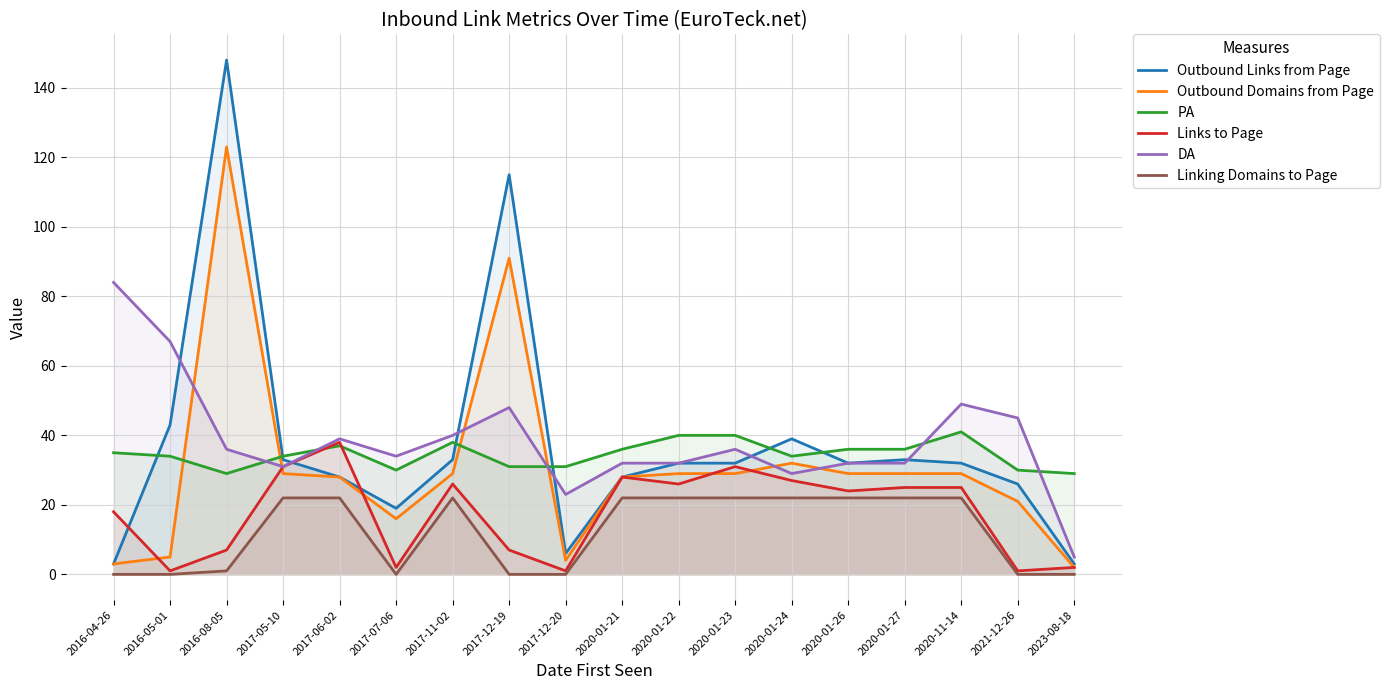

Is the value of Outbound Links from Page at 2016-08-05 greater than the value of Outbound Domains from Page at 2016-08-05?

Yes